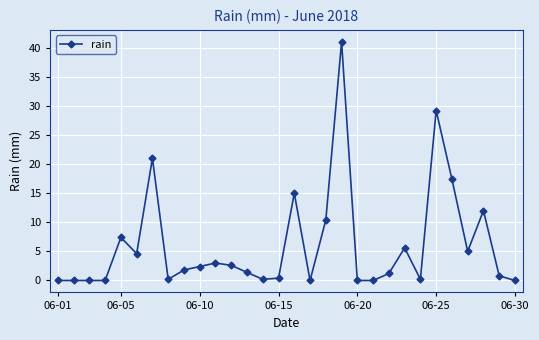

What is the average value?

6.1